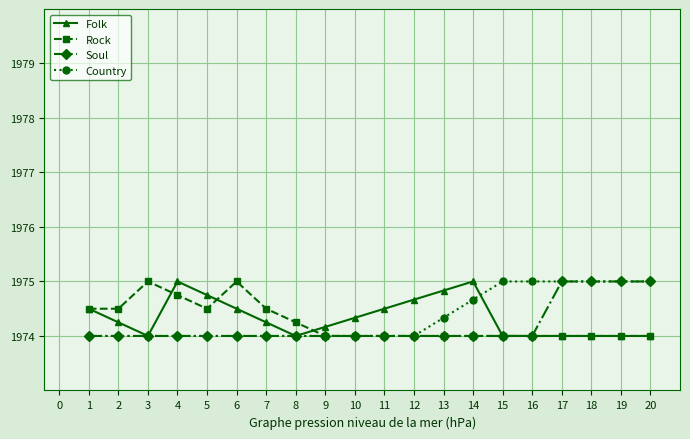

What is the highest value of the Folk series?

1975.0